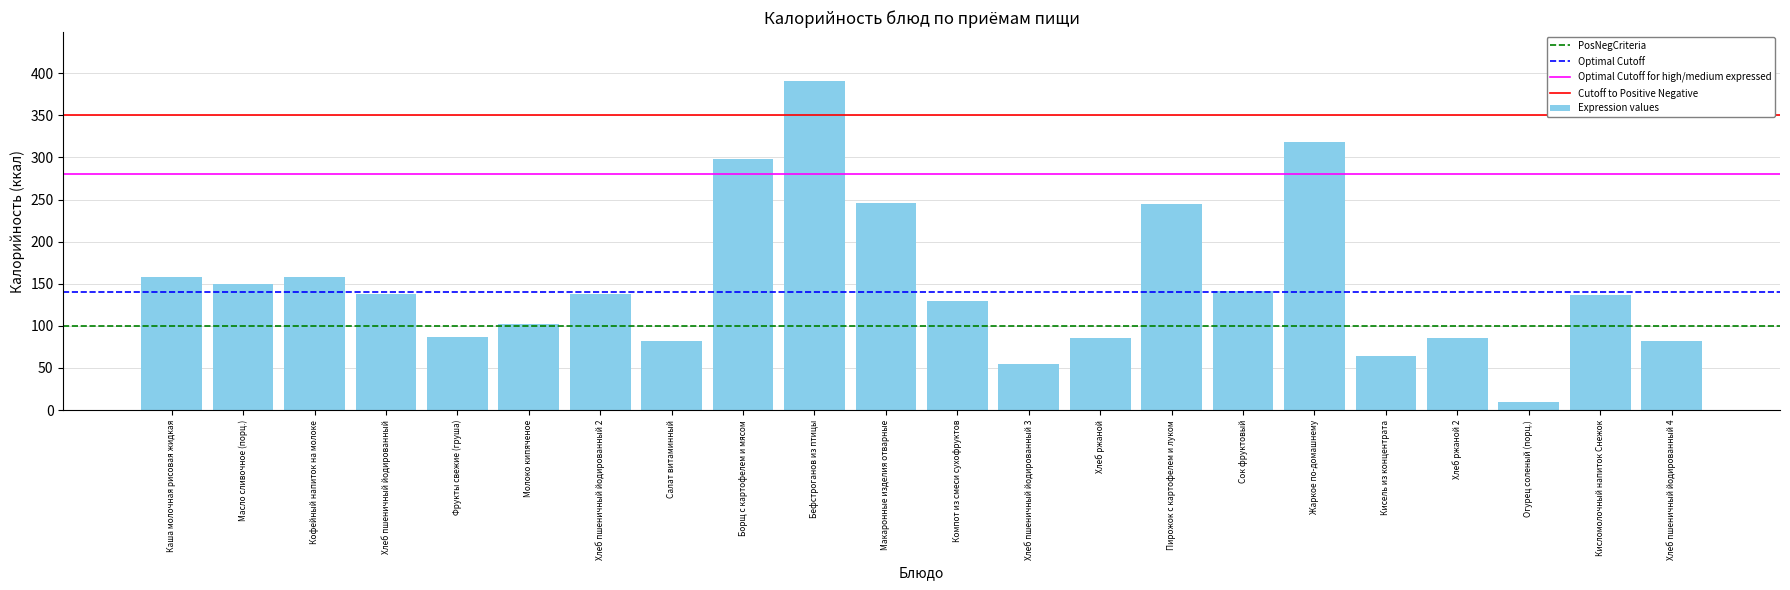

Is it true that the value at Огурец соленый (порц.) is 9.1?

True